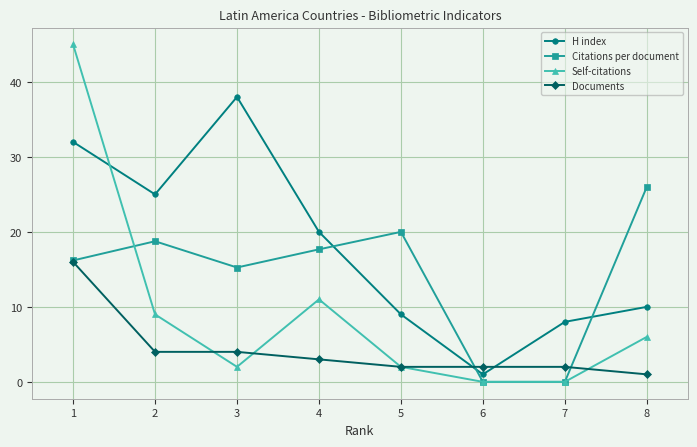

Where is the first local minimum for Self-citations?

3